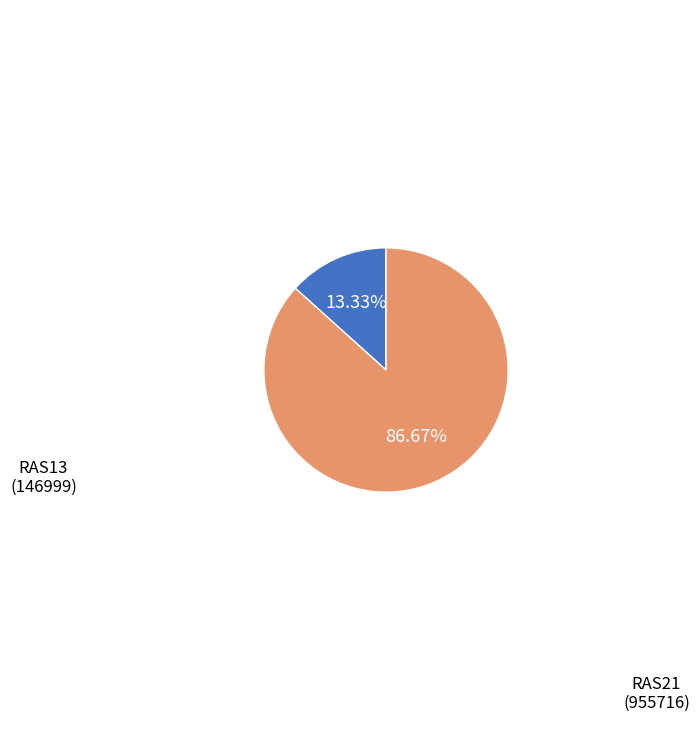

Does any single category account for the majority?

Yes